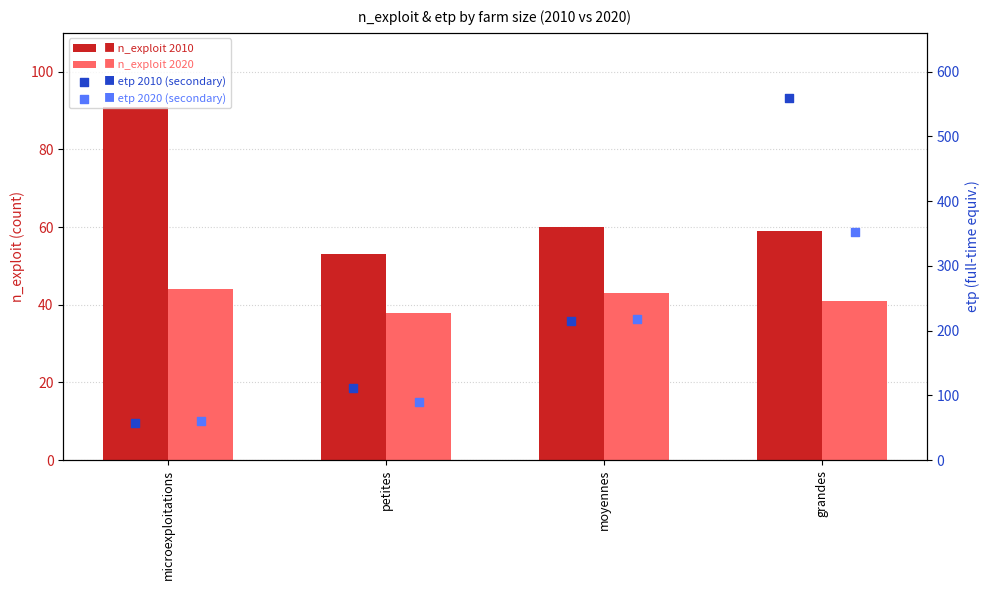

What is the total value across all series at grandes?

1011.3